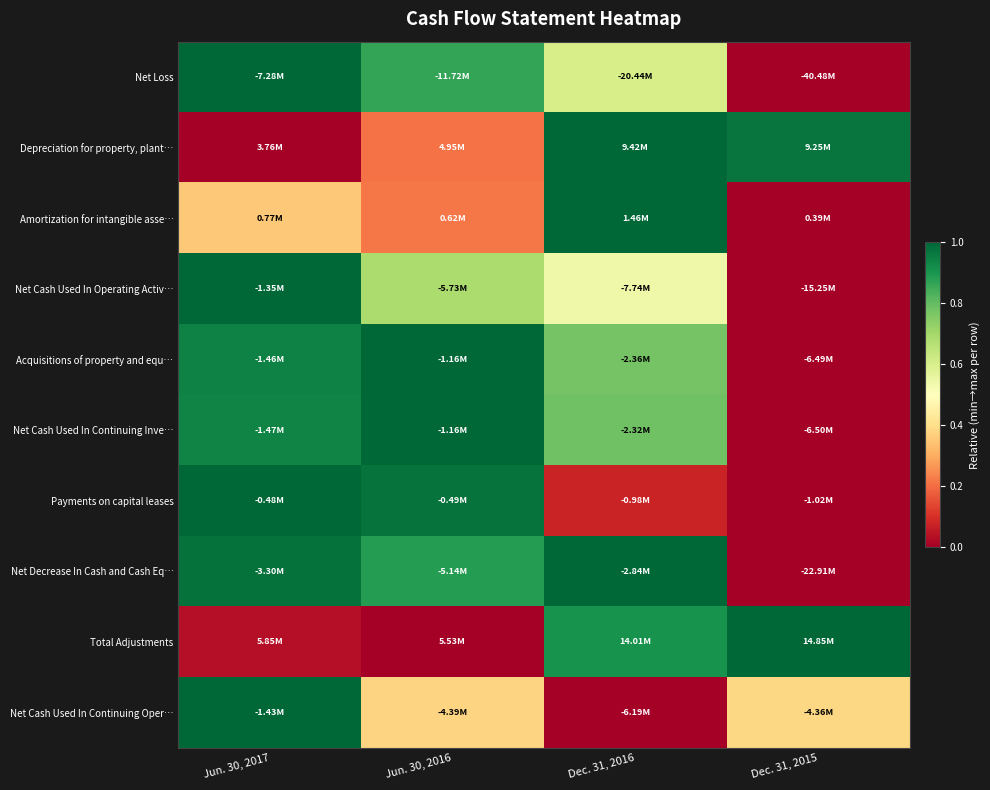

Which series has the largest range (max minus min)?

Net Loss